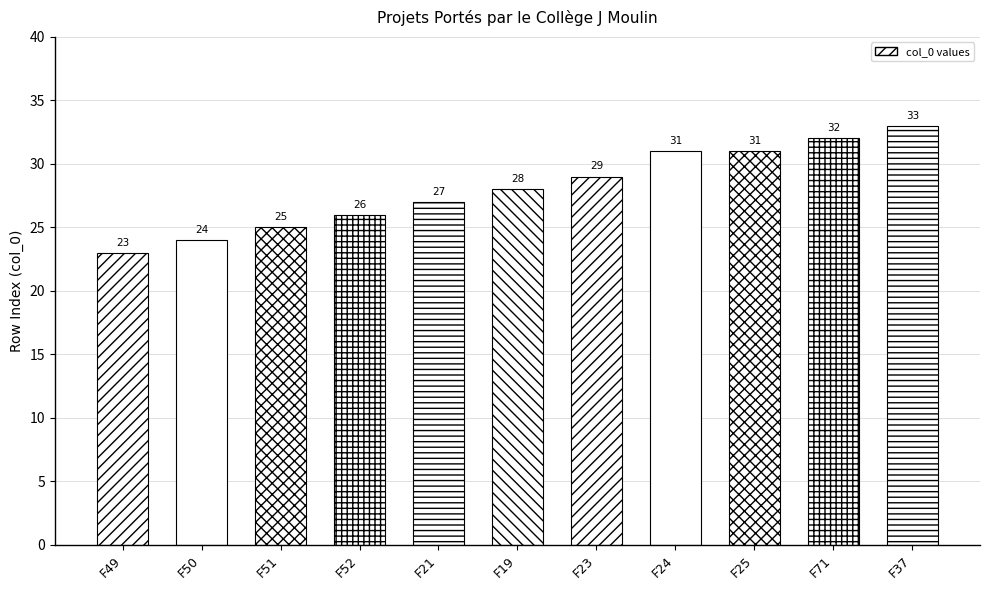

At which label is the value closest to 28?

F19